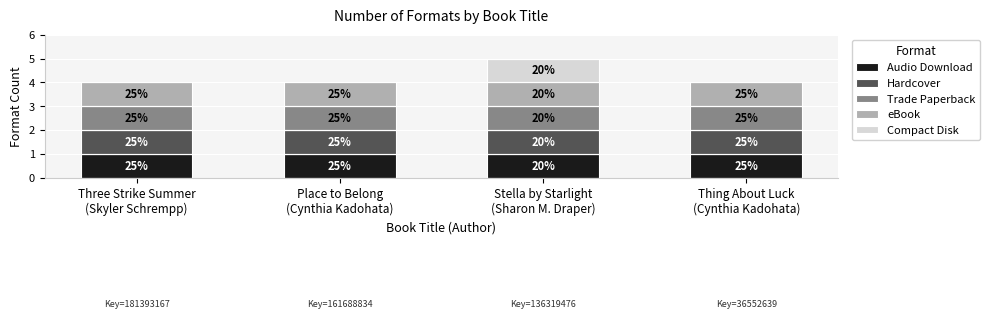

Are the bars horizontal?

No